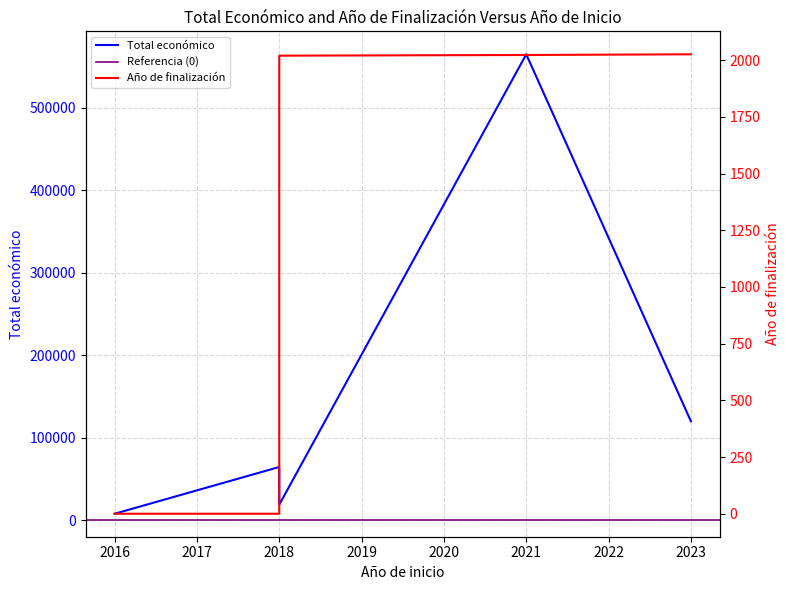

What is the difference between the maximum and minimum values in the Total económico series?

556778